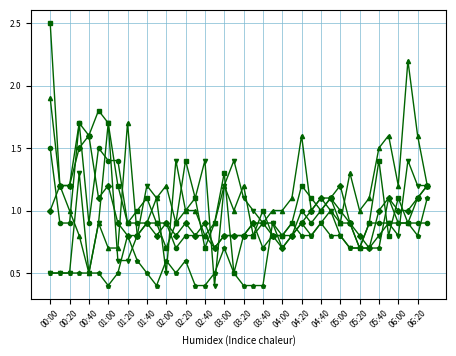

What is the maximum value shown in the chart?

2.5